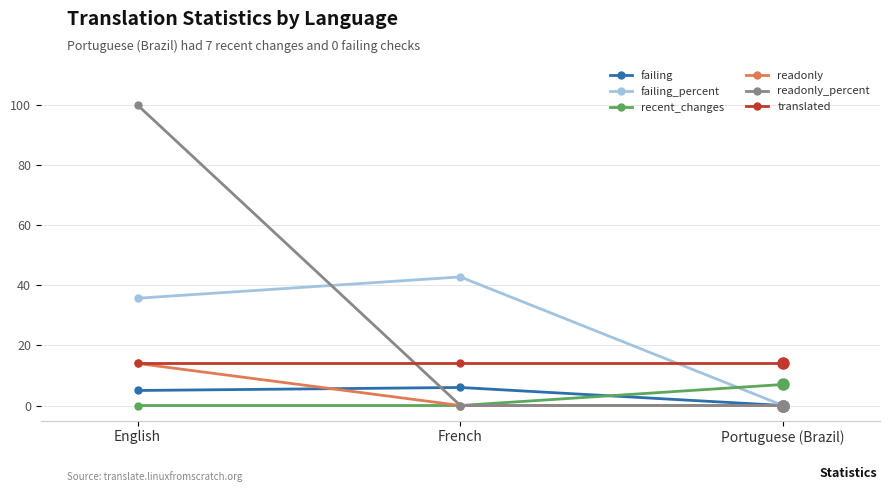

Is this an area chart (filled region under the line)?

No